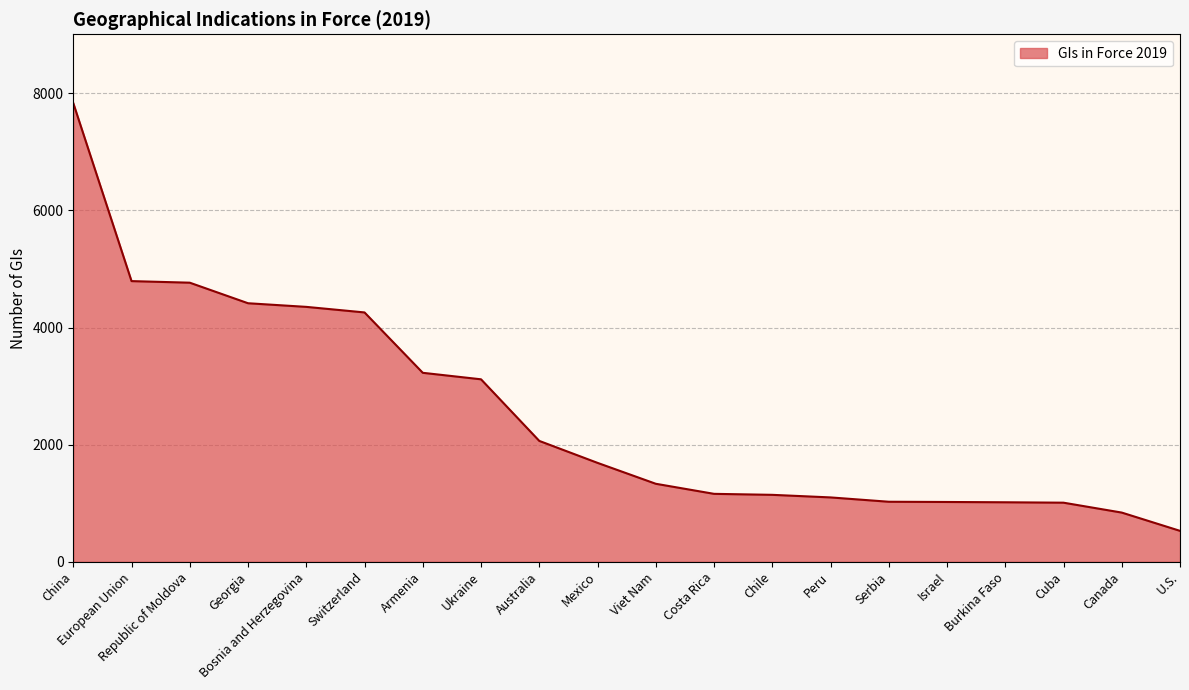

What is the sum of all values?

50707